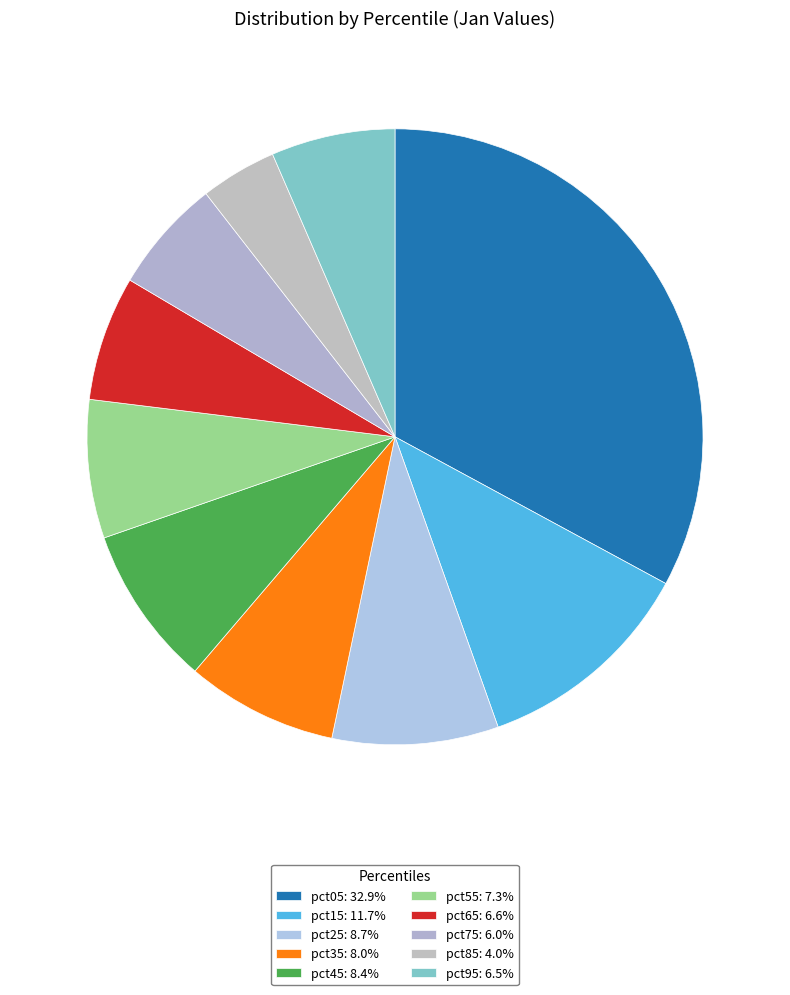

How much of the chart is everything except pct95?

93.5%